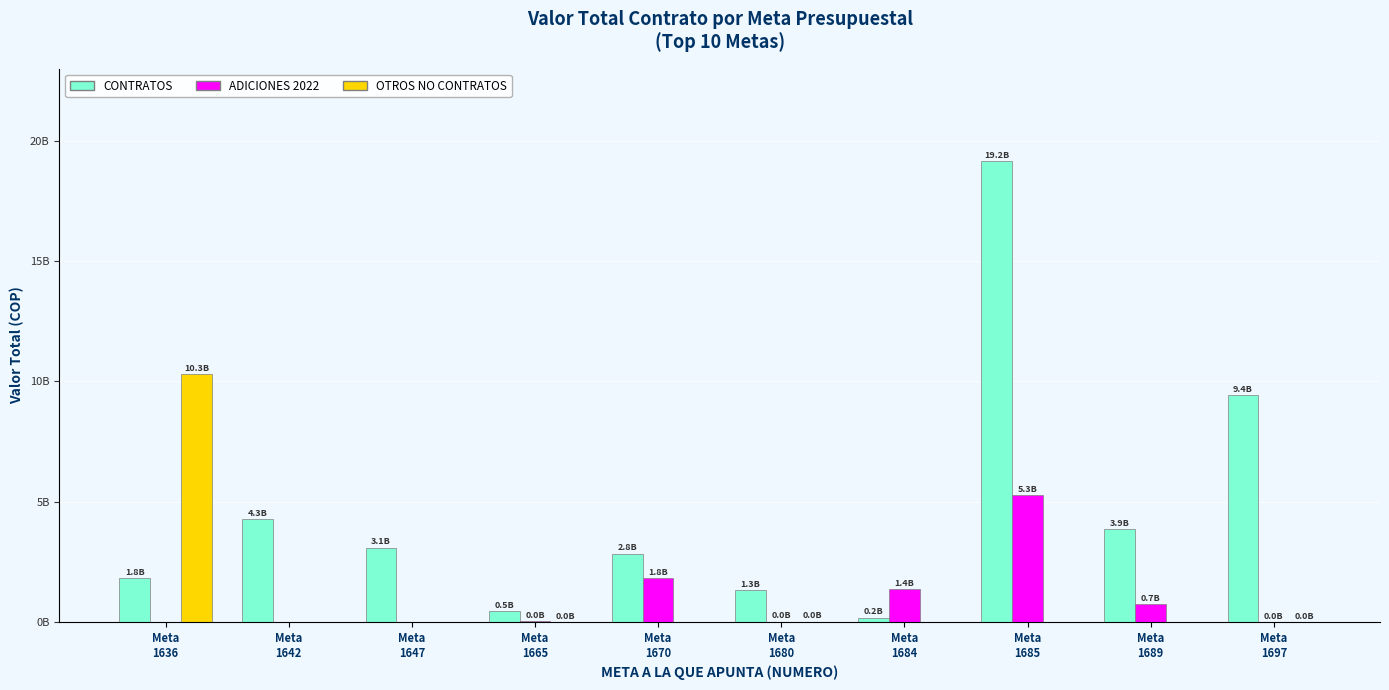

Are the bars horizontal?

No